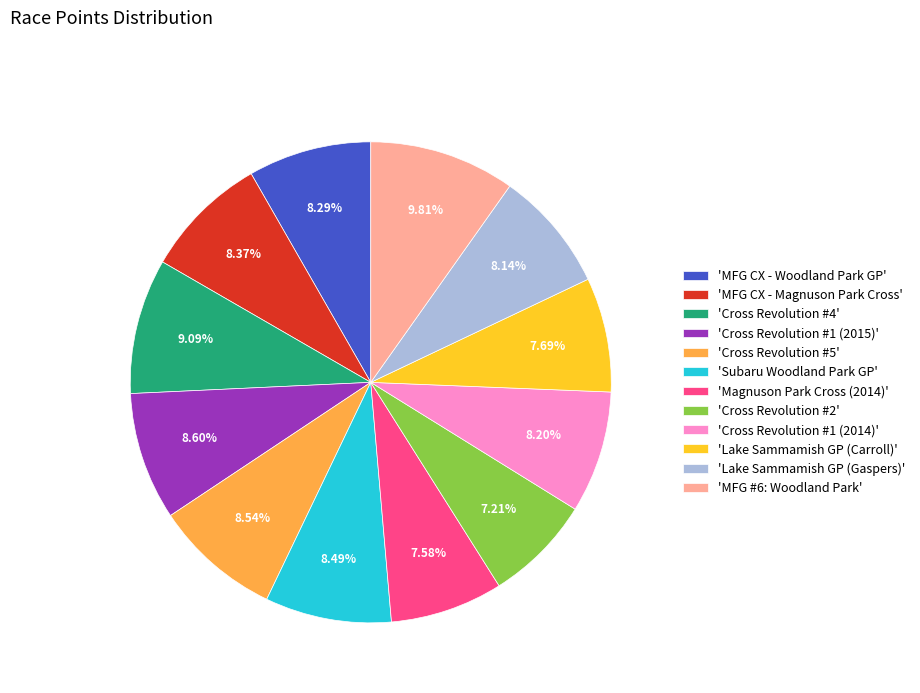

Between 'MFG CX - Magnuson Park Cross' and 'MFG #6: Woodland Park', which is larger?

'MFG #6: Woodland Park'